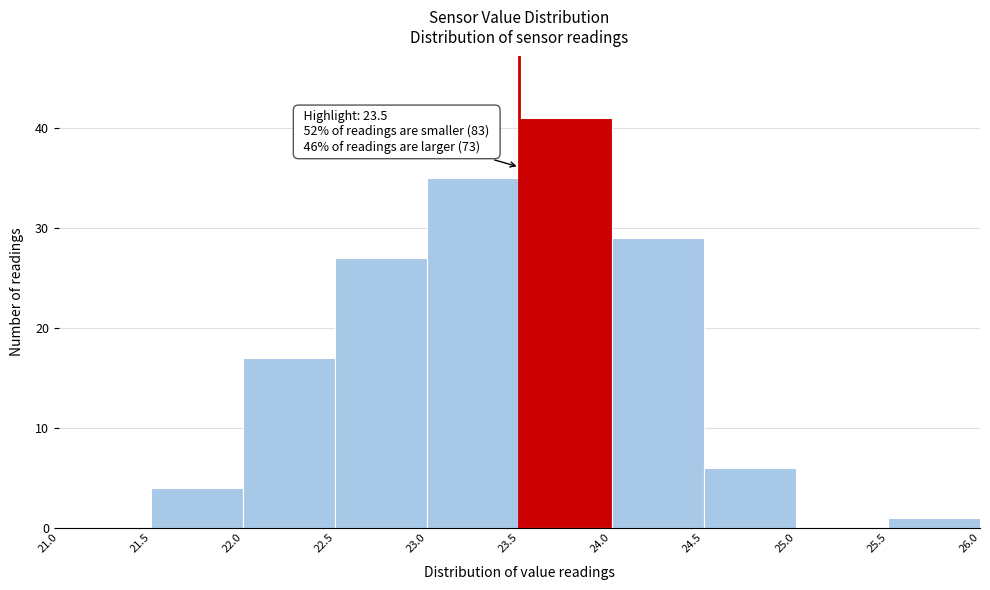

Over which range of the x-axis is the bar tallest?

23.5 to 24.0